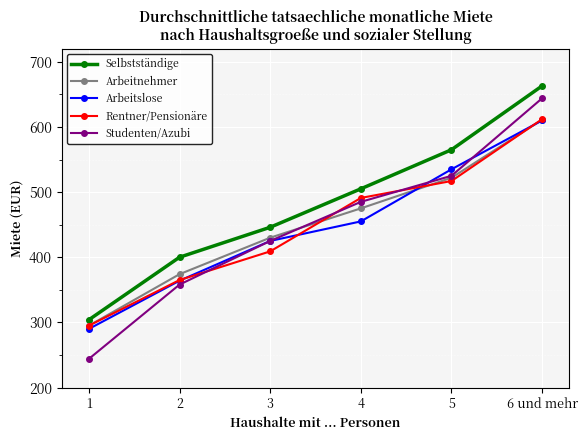

What are all the series names shown in the legend?

Selbstständige, Arbeitnehmer, Arbeitslose, Rentner/Pensionäre, Studenten/Azubi